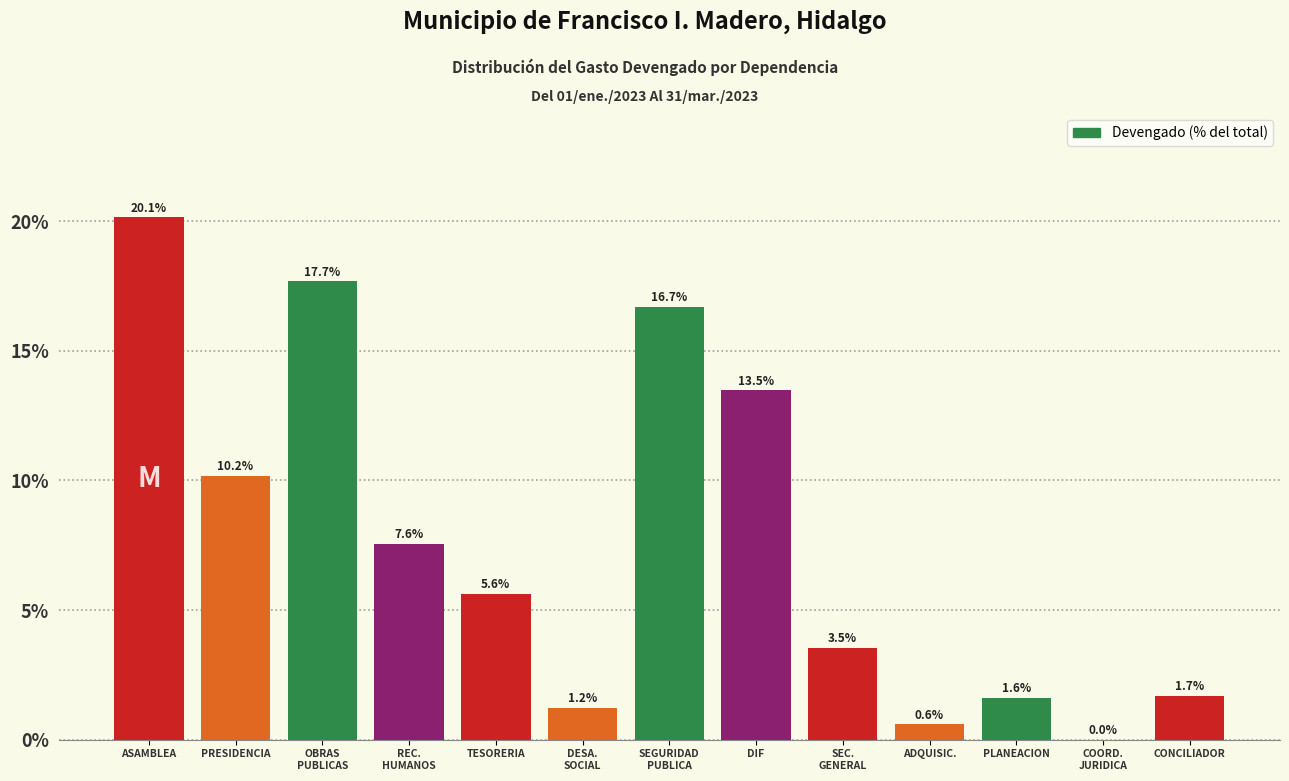

Read the value at CONCILIADOR.

1.7